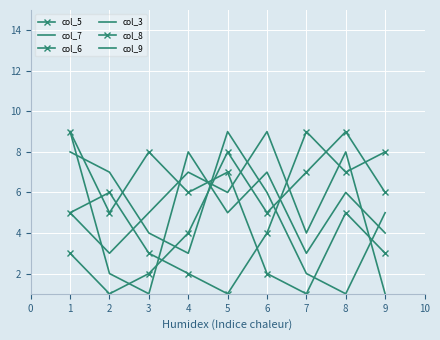

Rank the categories by col_7 value from highest to lowest.

1, 4, 6, 8, 5, 9, 7, 2, 3